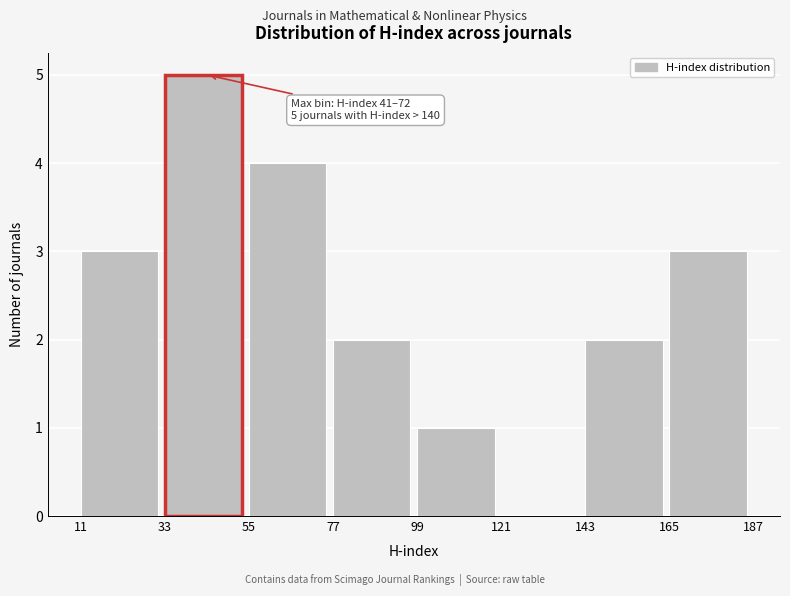

Over which range of the x-axis is the bar tallest?

33 to 55